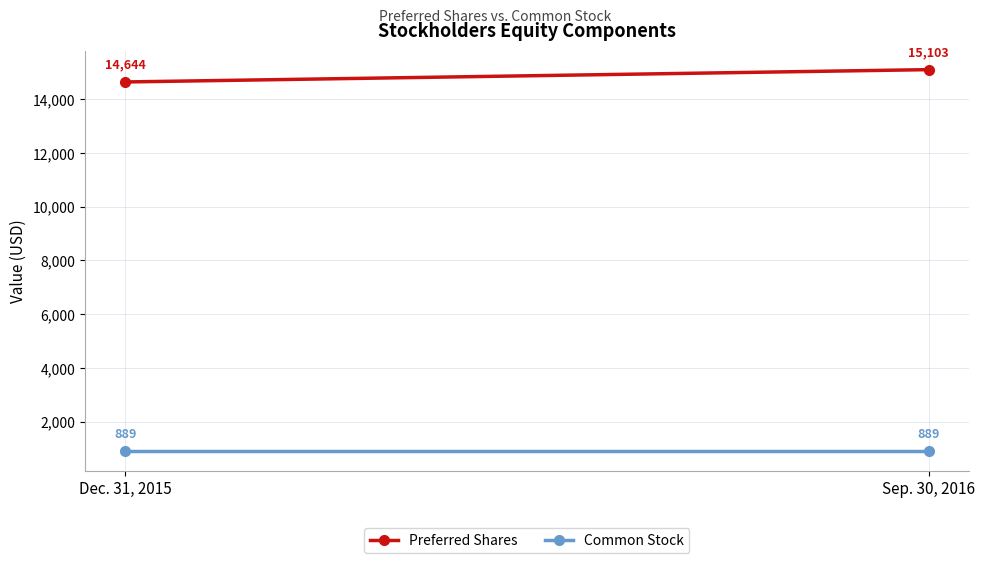

Rank the series by their maximum value, from lowest to highest.

Common Stock, Preferred Shares